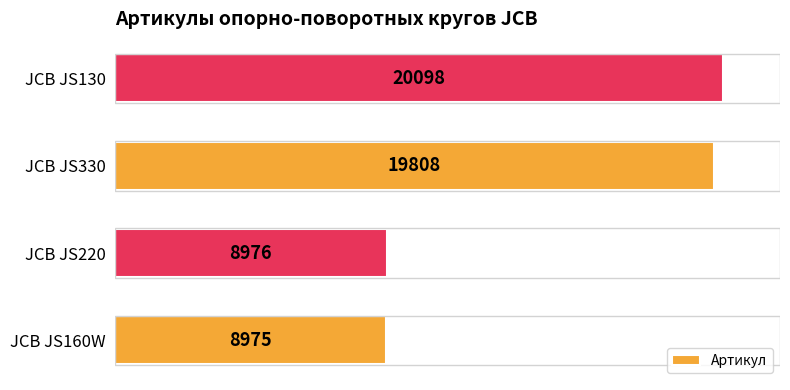

The chart shows a value of 8833 at JCB JS130. True or false?

False